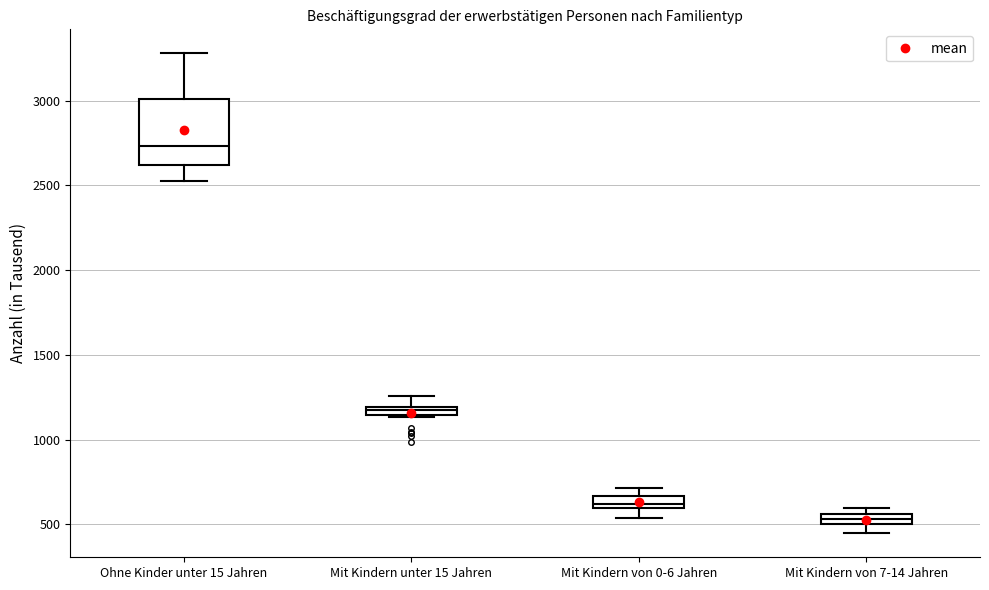

Which box has the highest median line?

Ohne Kinder unter 15 Jahren